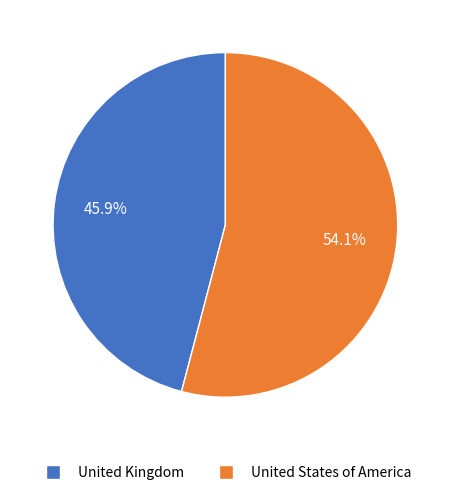

Combined, what portion of the pie is United Kingdom and United States of America?

100.0%